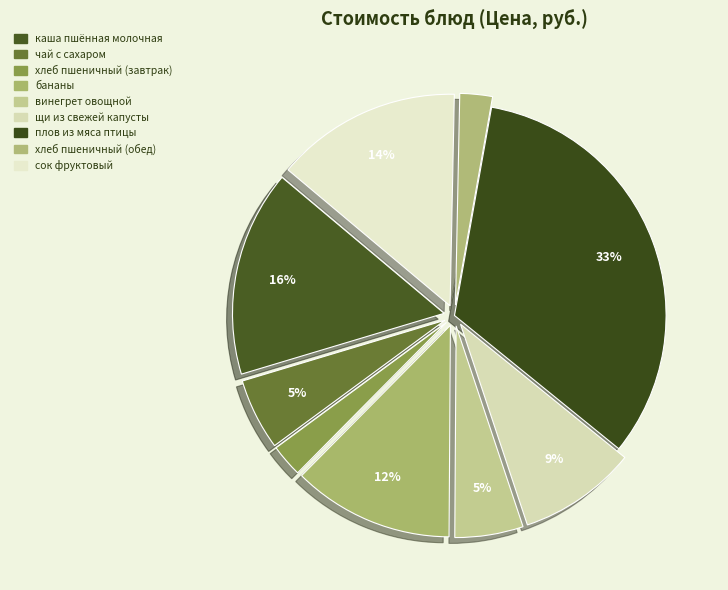

How many slices are in this pie chart?

9